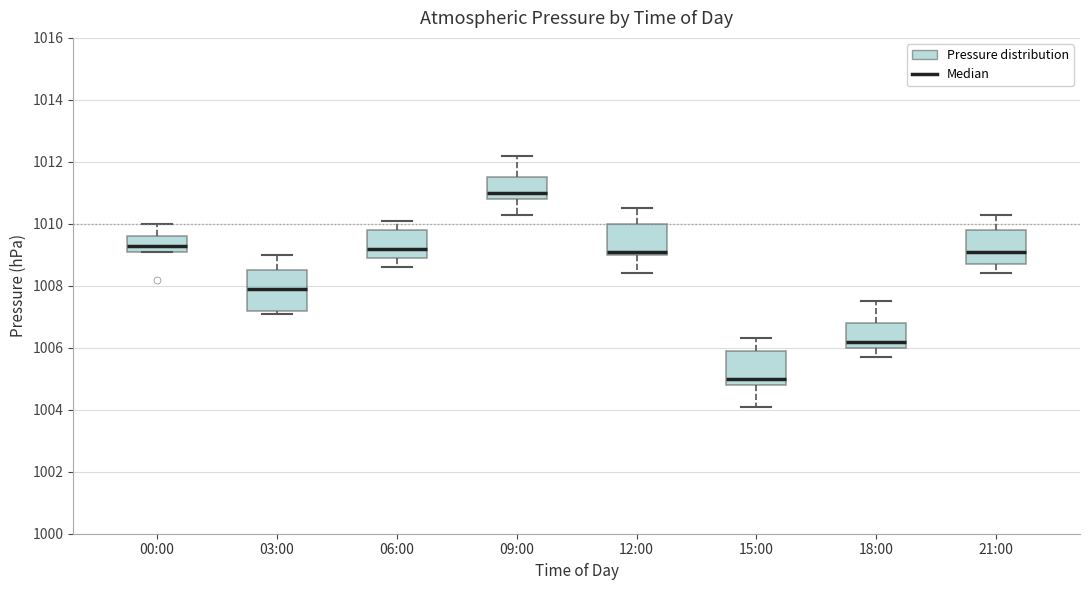

Where does the lower whisker of the box for 21:00 end on the y-axis? The values are not printed on the chart, so give them approximately, as read against the axis.

1008.4